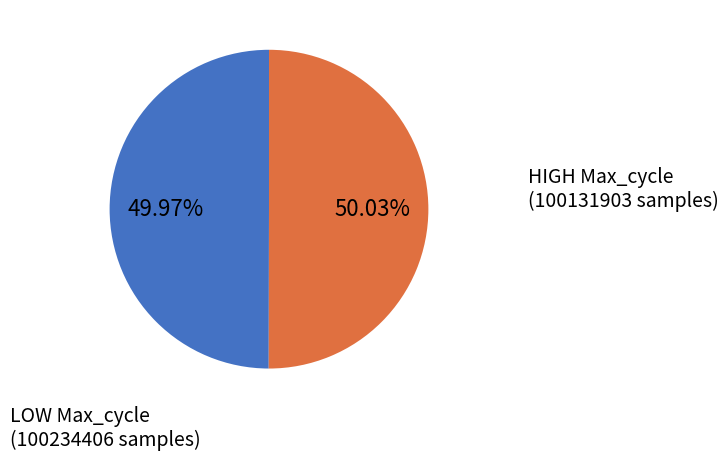

How many slices are in this pie chart?

2